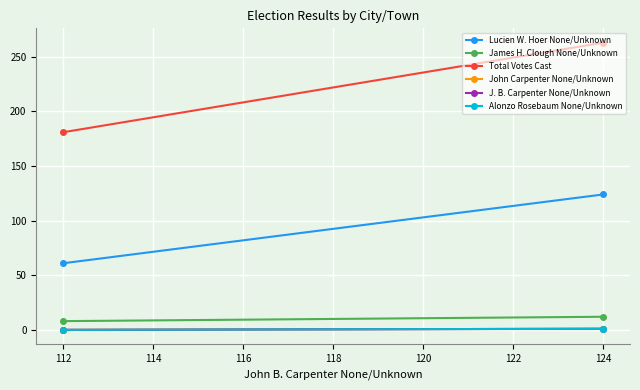

Rank the series at 112 from highest to lowest value.

Total Votes Cast, Lucien W. Hoer None/Unknown, James H. Clough None/Unknown, John Carpenter None/Unknown, J. B. Carpenter None/Unknown, Alonzo Rosebaum None/Unknown